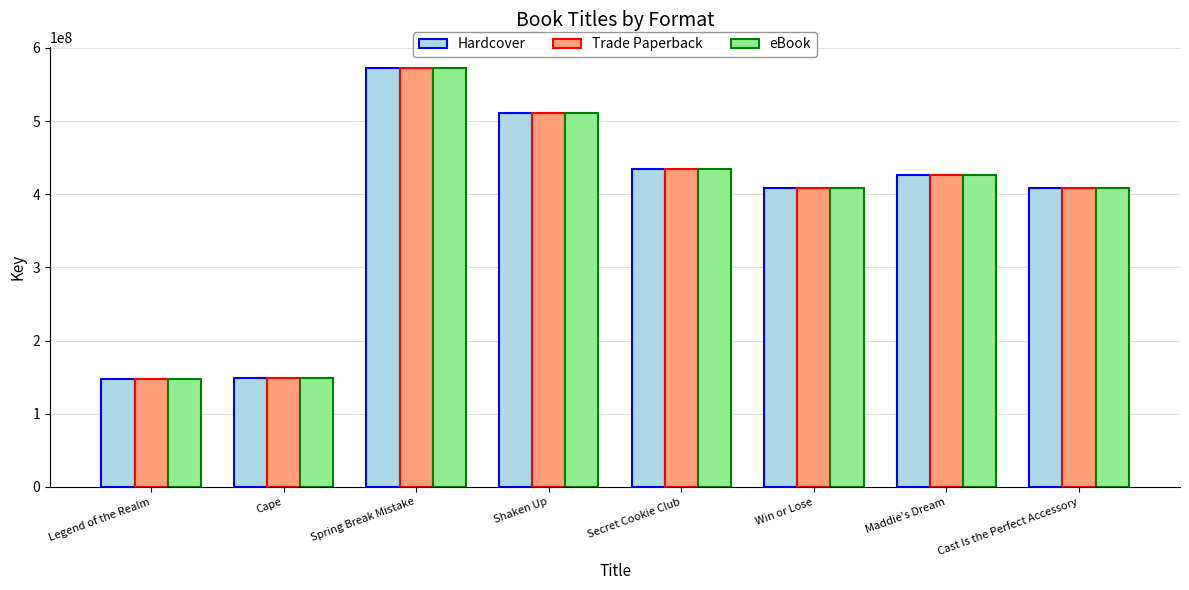

What is the total value across all series at Shaken Up?

1531010364